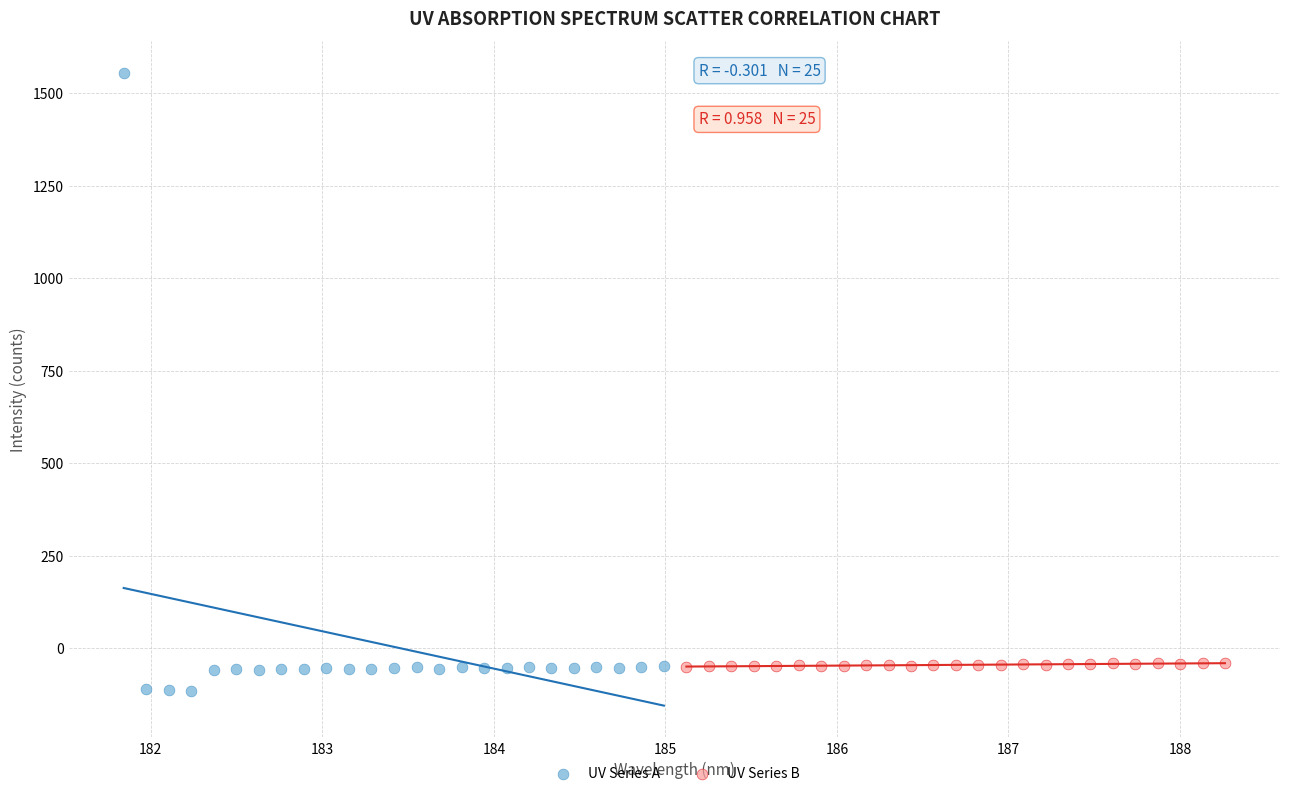

Which series contains the highest Y value?

UV Series A